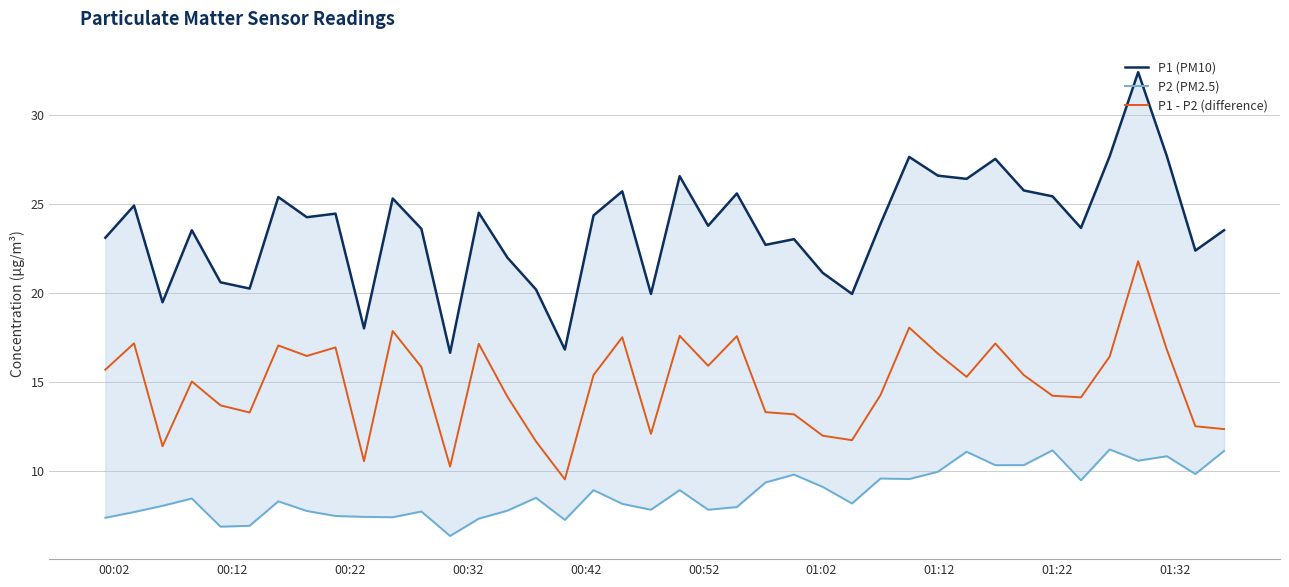

What is the value of the P1 - P2 (difference) point at the 36th from the left?

16.4